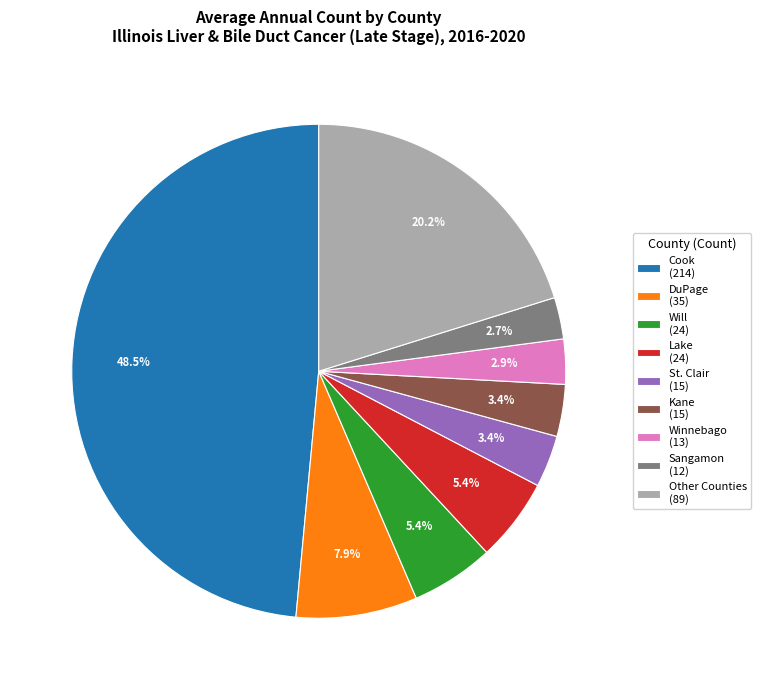

Which slice is the largest?

Cook (214)